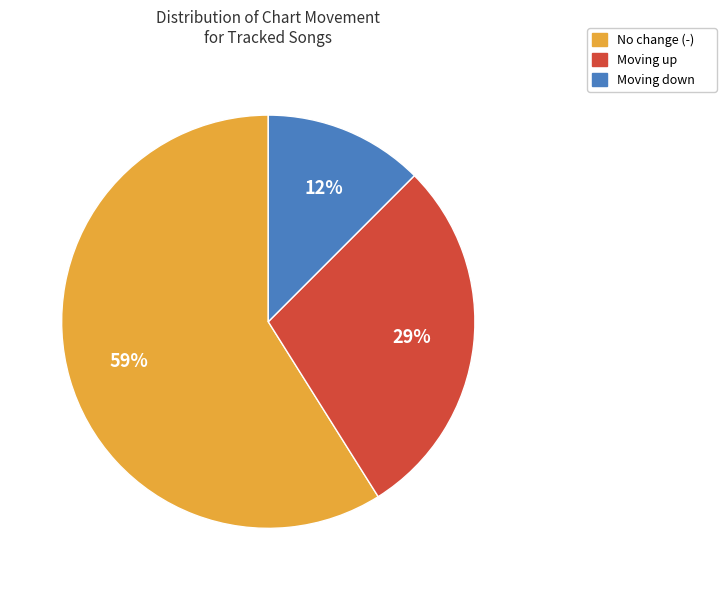

To the nearest percent, what is the average slice percentage?

33%